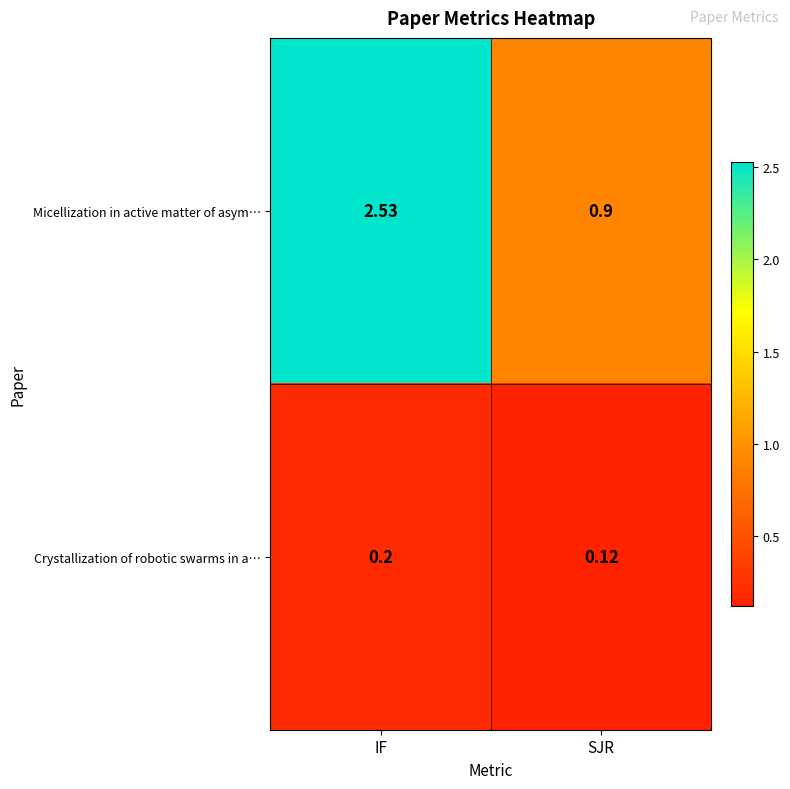

At which label does Micellization in active matter of asym… reach its peak?

IF